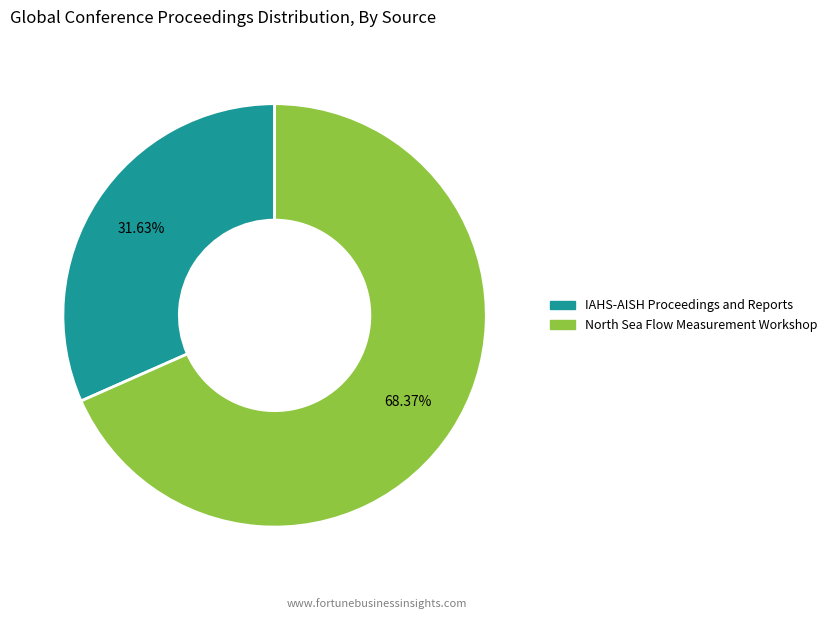

To the nearest percent, what percentage of the pie is North Sea Flow Measurement Workshop?

68%